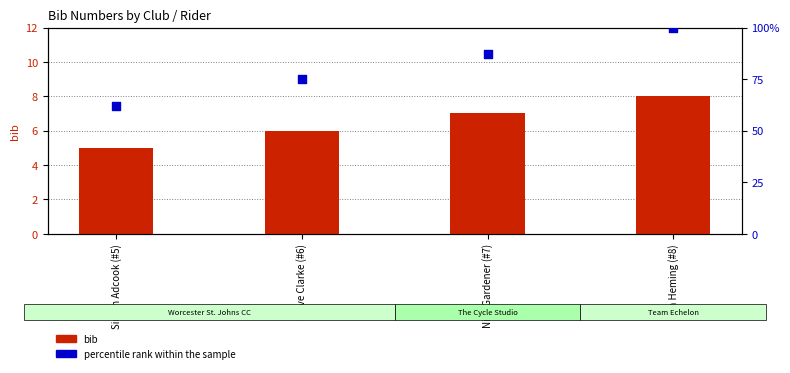

At how many categories does at least one series exceed 9?

4